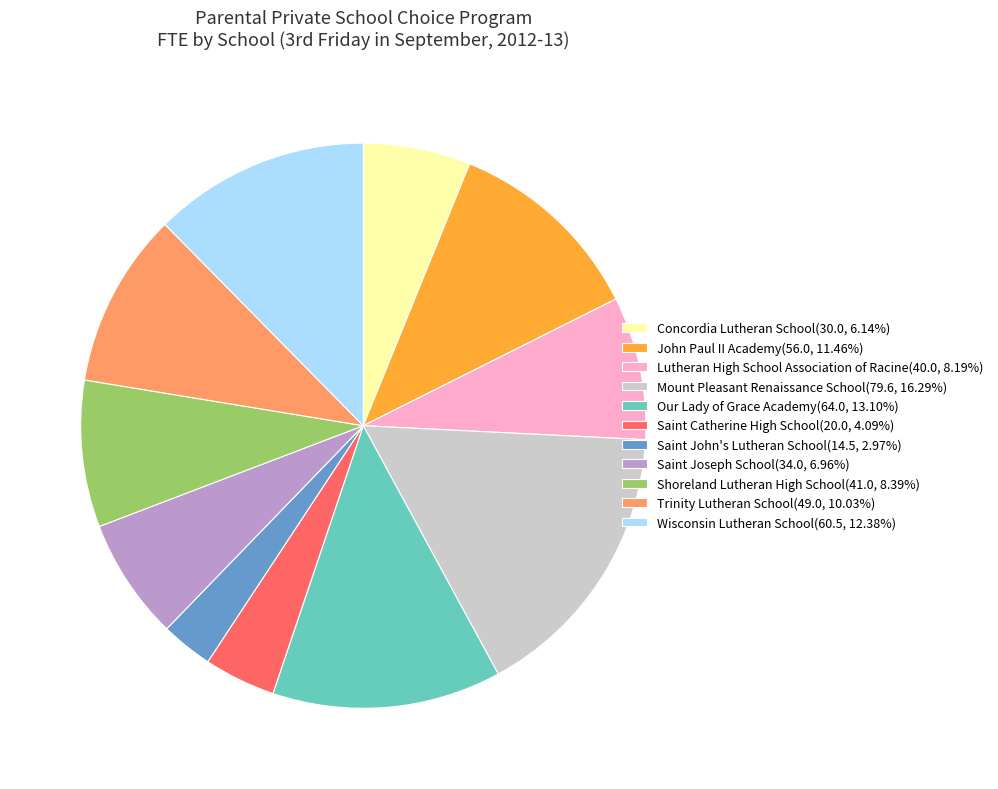

How many segments does this pie chart have?

11